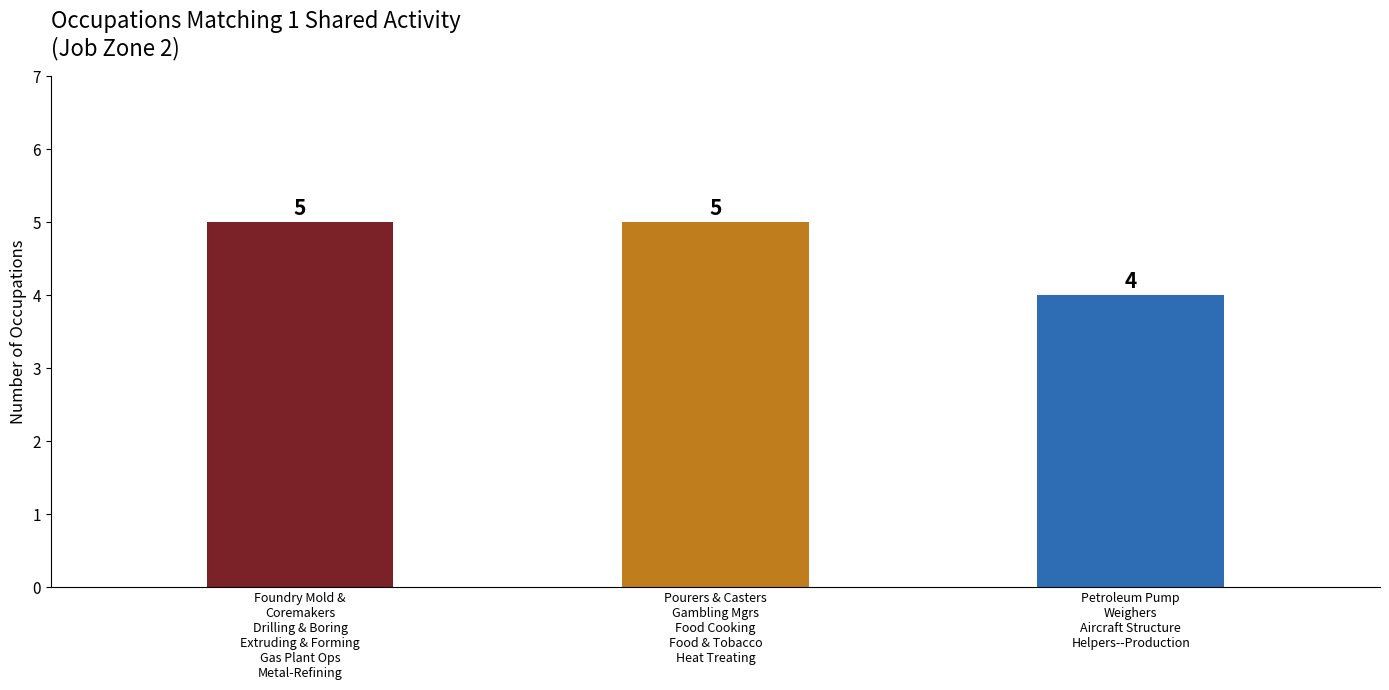

True or false: the data shows 5 at Pourers & Casters
Gambling Mgrs
Food Cooking
Food & Tobacco
Heat Treating.

True